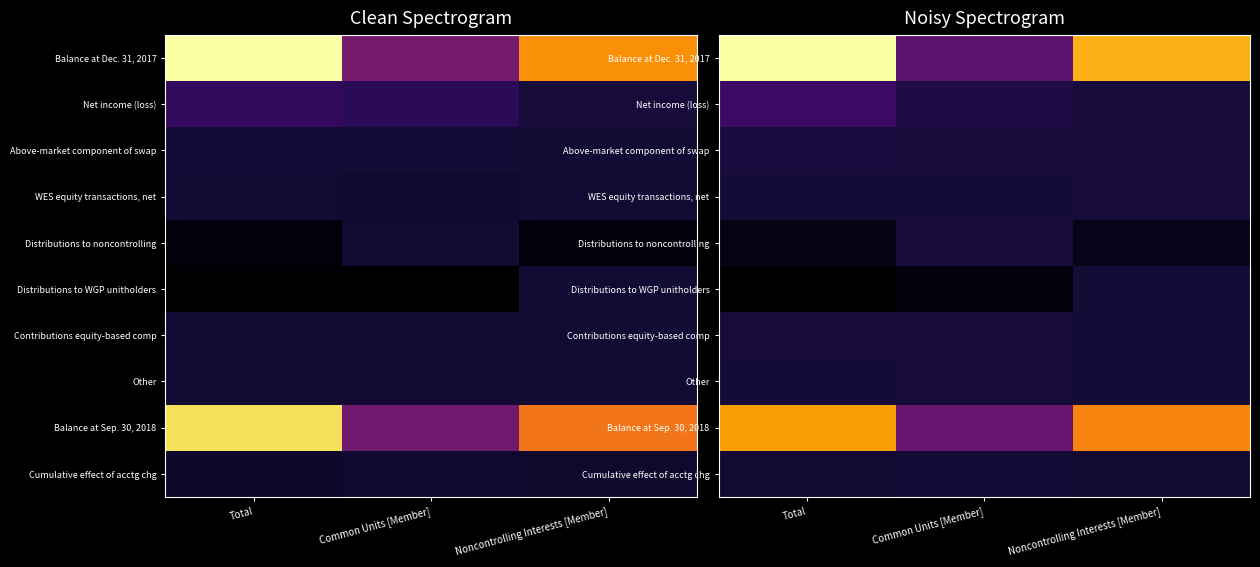

Which series changed the most between Total and Common Units [Member]?

Balance at Dec. 31, 2017